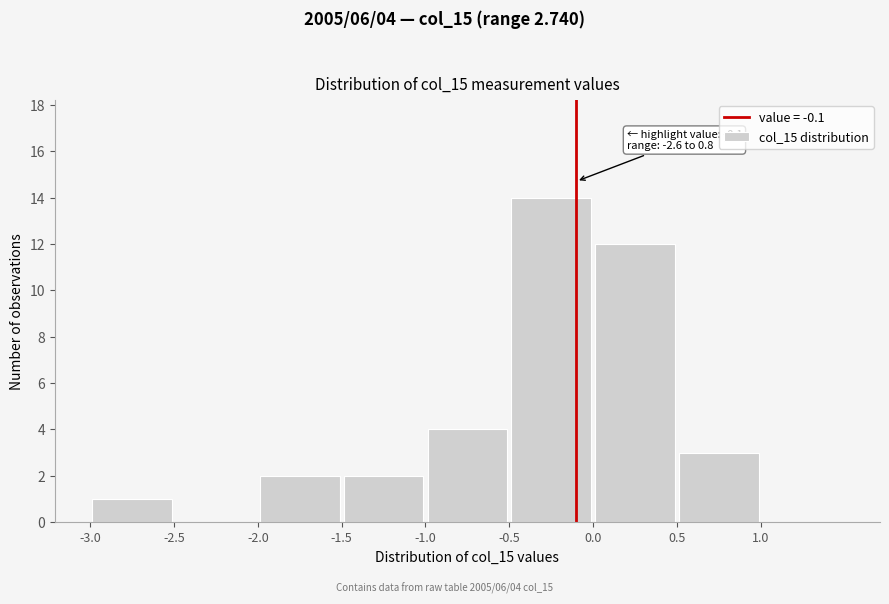

Which range on the x-axis has the tallest bar?

-0.5 to 0.0